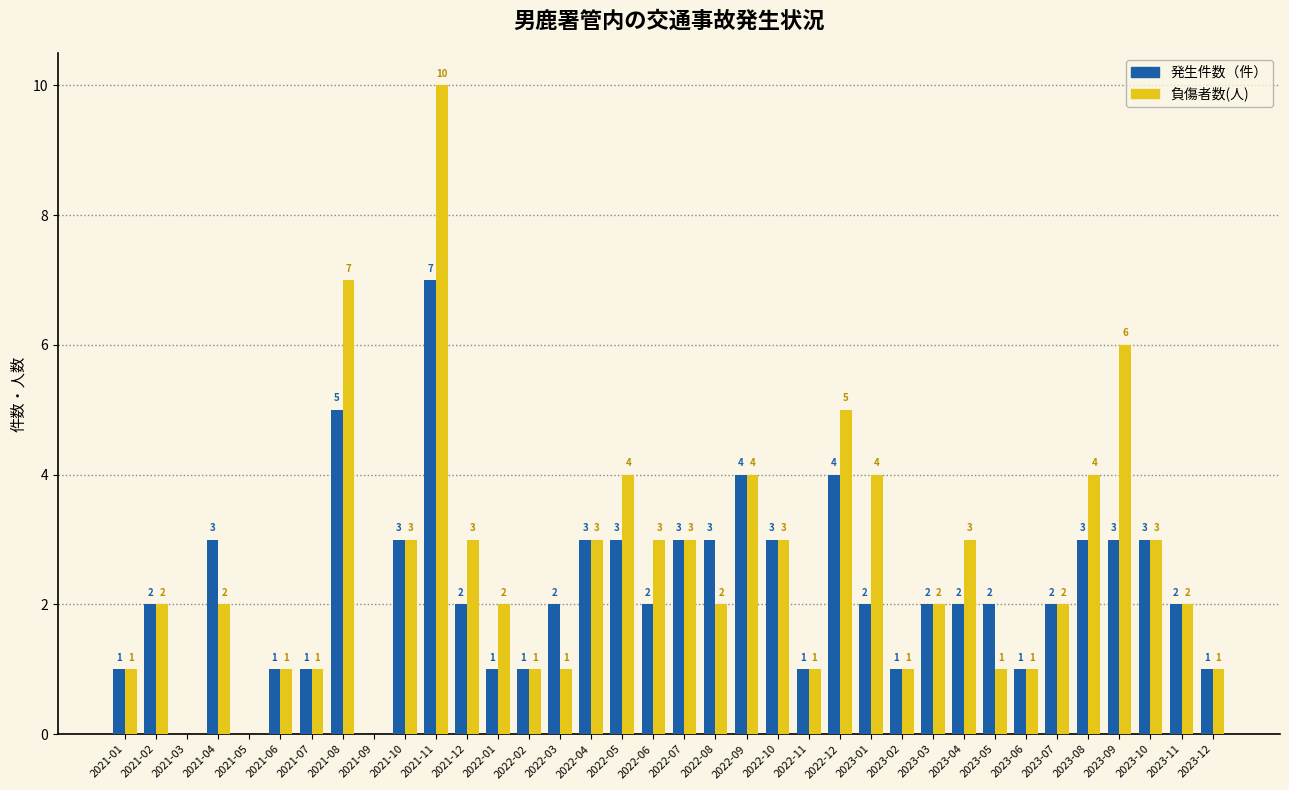

Reading left to right, what are all the values shown in this chart?

発生件数（件）: 2021-01=1	2021-02=2	2021-03=0	2021-04=3	2021-05=0	2021-06=1	2021-07=1	2021-08=5	2021-09=0	2021-10=3	2021-11=7	2021-12=2	2022-01=1	2022-02=1	2022-03=2	2022-04=3	2022-05=3	2022-06=2	2022-07=3	2022-08=3	2022-09=4	2022-10=3	2022-11=1	2022-12=4	2023-01=2	2023-02=1	2023-03=2	2023-04=2	2023-05=2	2023-06=1	2023-07=2	2023-08=3	2023-09=3	2023-10=3	2023-11=2	2023-12=1
負傷者数(人): 2021-01=1	2021-02=2	2021-03=0	2021-04=2	2021-05=0	2021-06=1	2021-07=1	2021-08=7	2021-09=0	2021-10=3	2021-11=10	2021-12=3	2022-01=2	2022-02=1	2022-03=1	2022-04=3	2022-05=4	2022-06=3	2022-07=3	2022-08=2	2022-09=4	2022-10=3	2022-11=1	2022-12=5	2023-01=4	2023-02=1	2023-03=2	2023-04=3	2023-05=1	2023-06=1	2023-07=2	2023-08=4	2023-09=6	2023-10=3	2023-11=2	2023-12=1